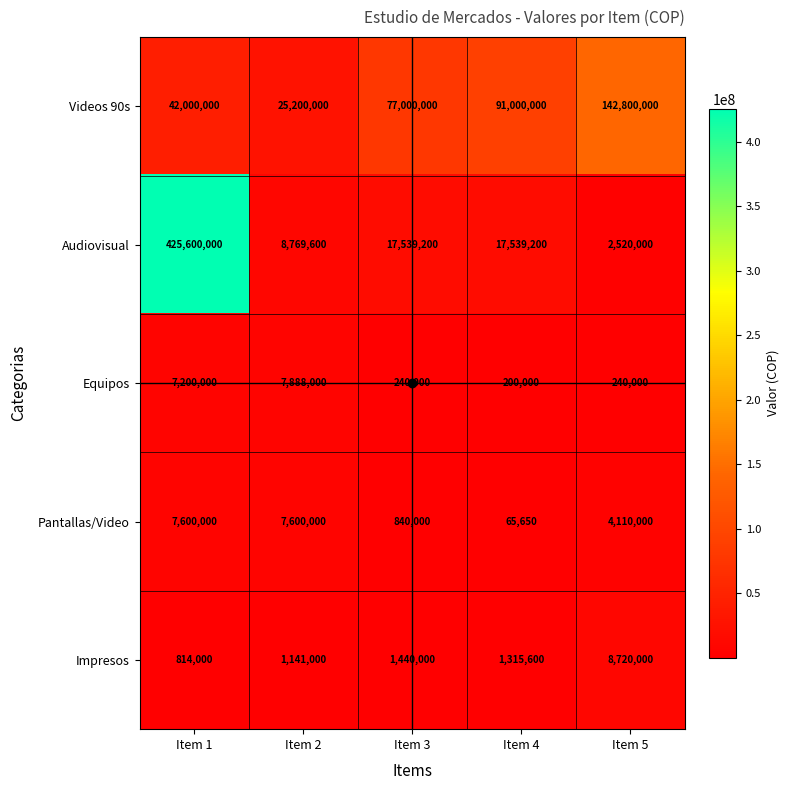

Which series has the widest spread of values?

Audiovisual